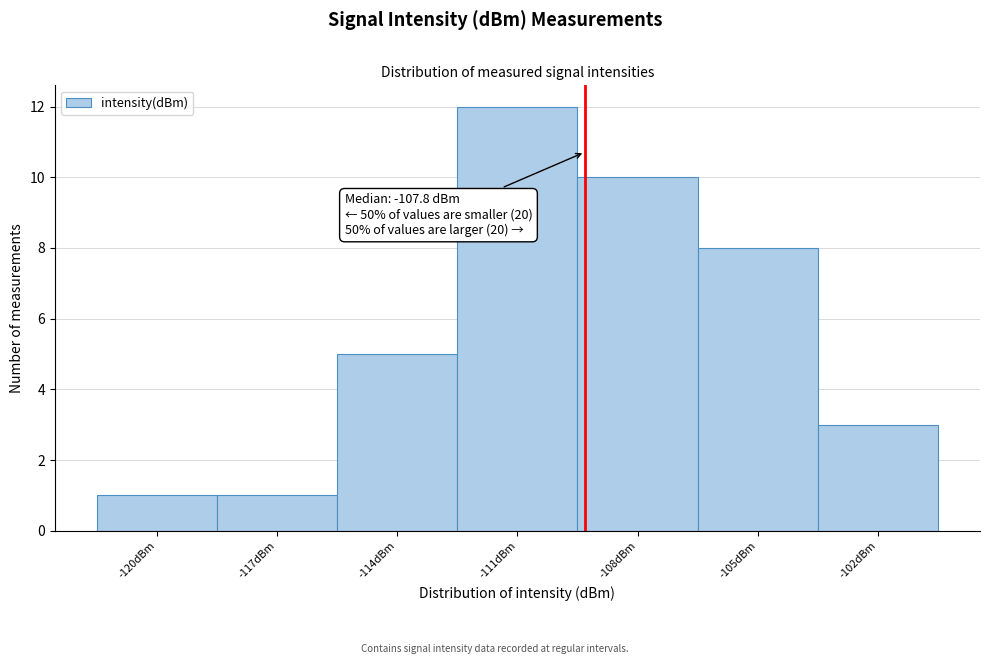

Reading left to right, extract all data points from this chart.

1	1	5	12	10	8	3